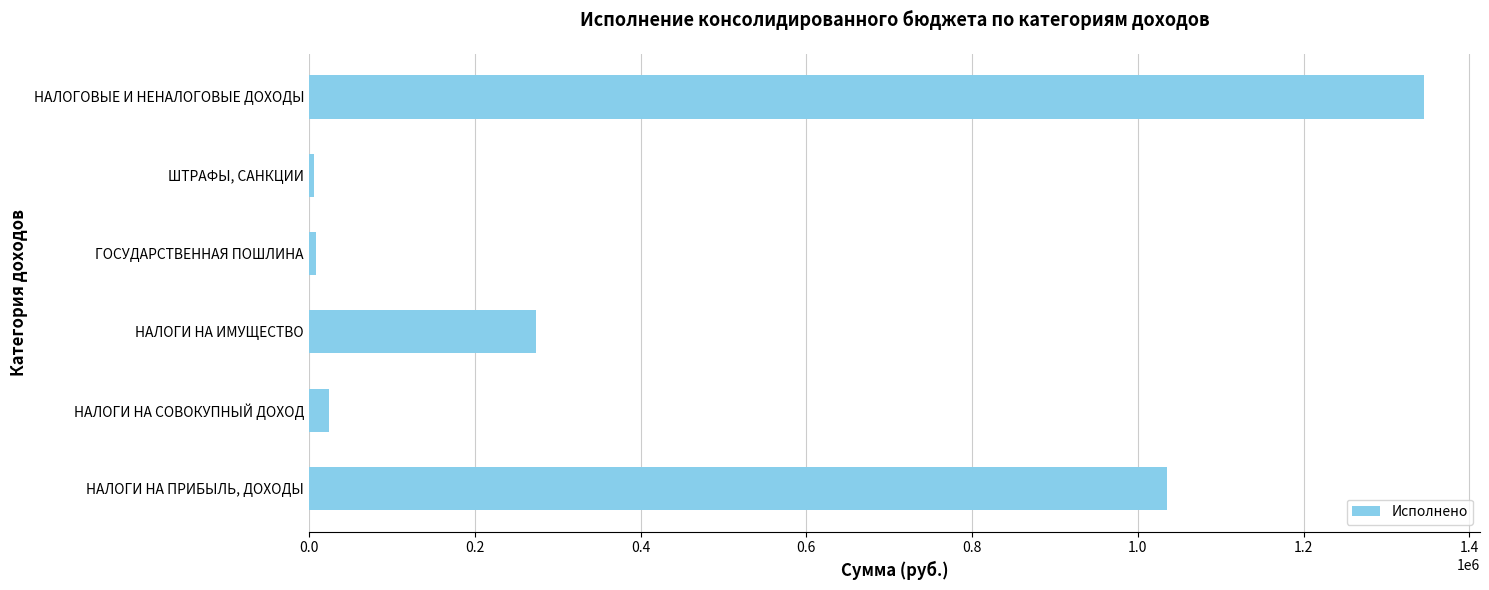

How many values are below 273655?

3